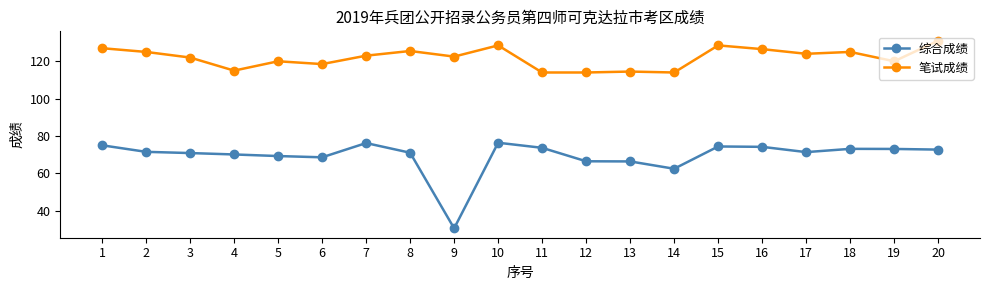

Rank the series at 3 from highest to lowest value.

笔试成绩, 综合成绩